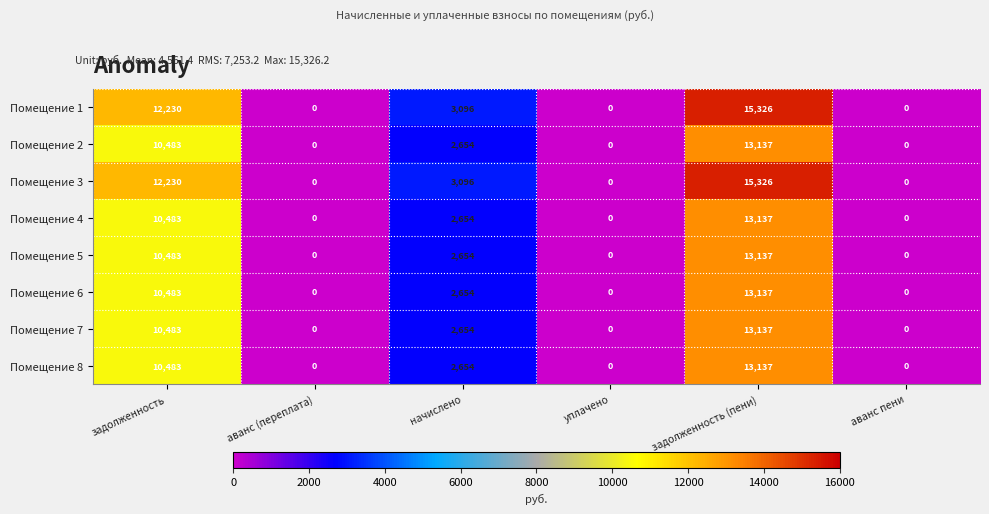

The Помещение 5 series shows 3514 at задолженность. True or false?

False